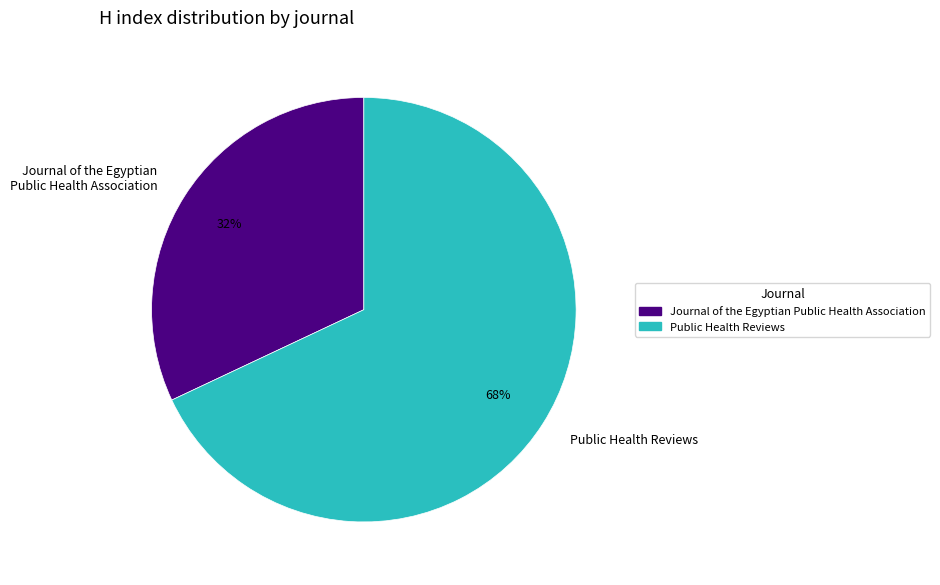

Rank the categories by value from lowest to highest.

Journal of the Egyptian Public Health Association, Public Health Reviews